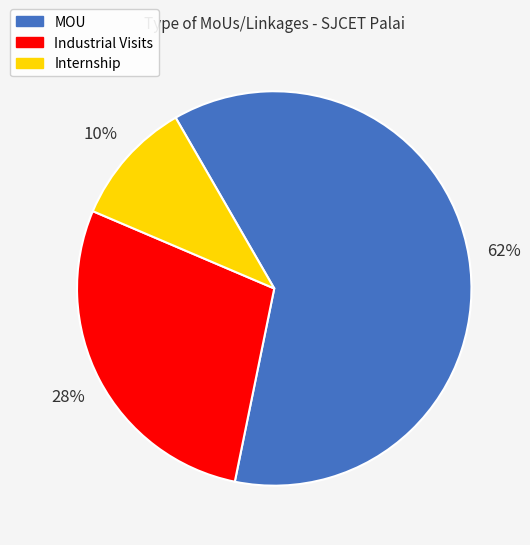

Which category accounts for the majority?

MOU